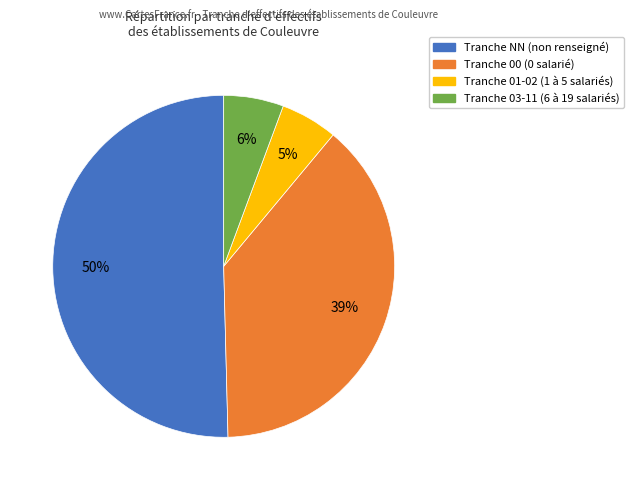

What is the ratio of the value at Tranche 00 (0 salarié) to the value at Tranche NN (non renseigné)?

0.8